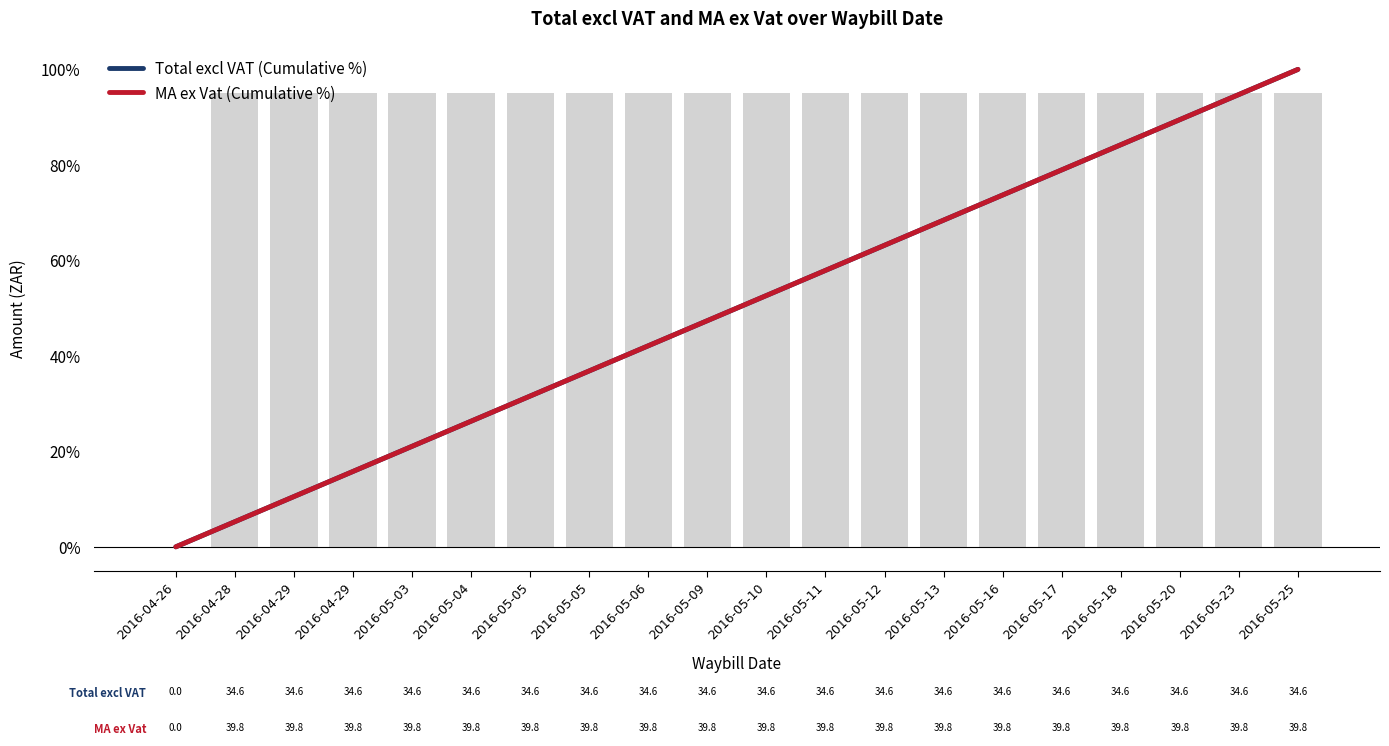

Which category has the lowest value in the MA ex Vat (Cumulative %) series?

2016-04-26